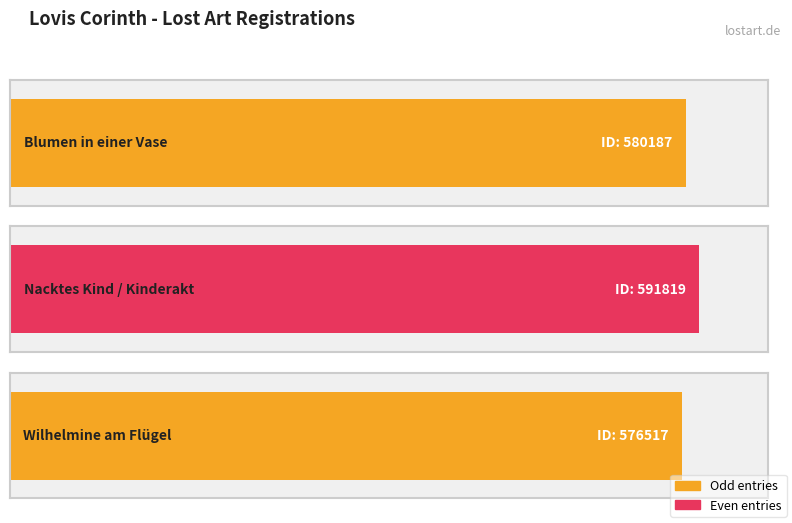

Which category has the lowest value across all series?

Wilhelmine am Flügel